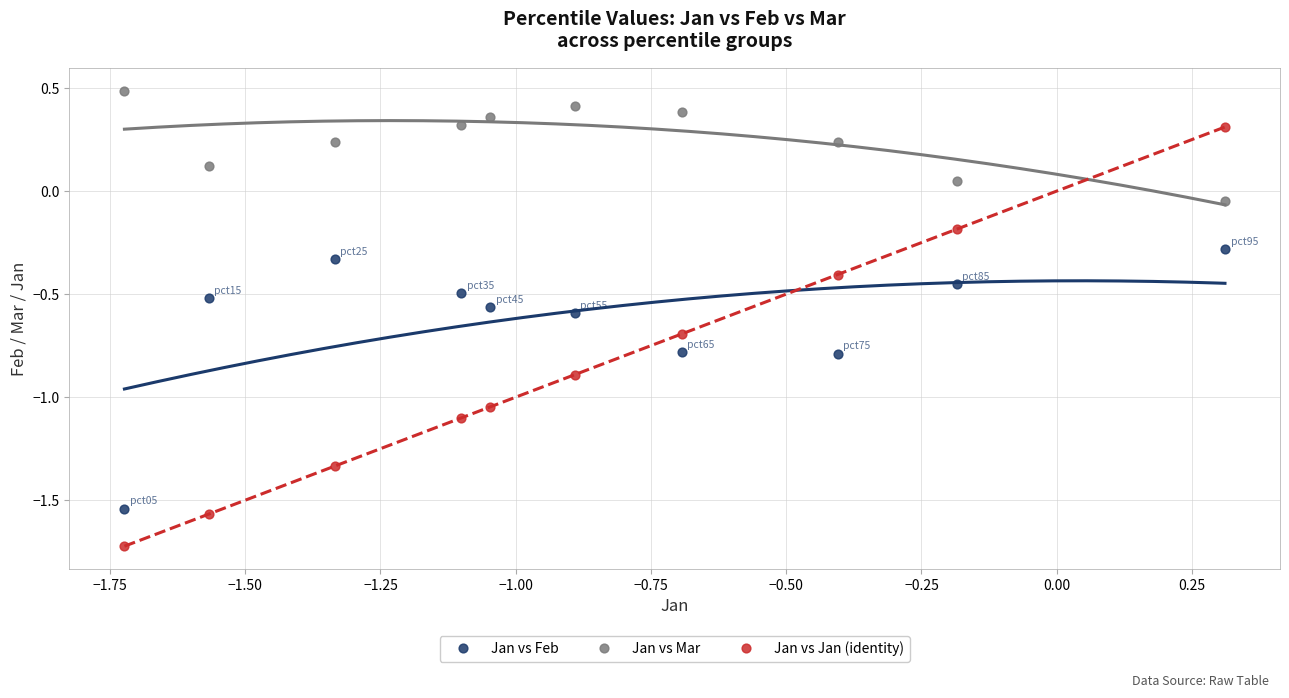

Which series contains the lowest Y value?

Jan vs Jan (identity)